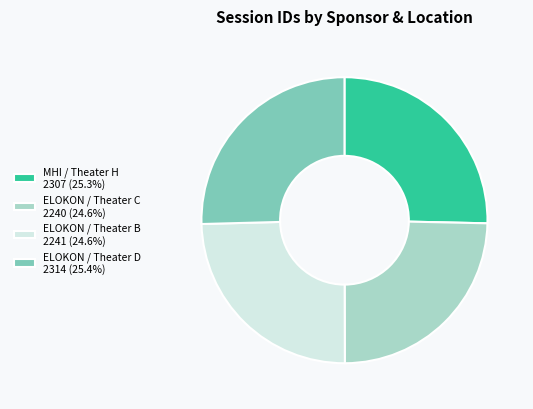

Combined, do ELOKON / Theater D 2314 (25.4%) and MHI / Theater H 2307 (25.3%) account for over 50%?

Yes